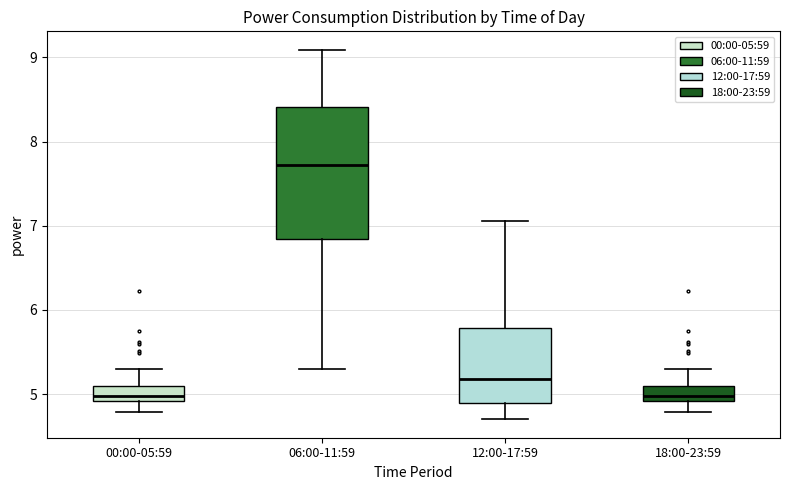

Reading left to right, transcribe this box plot: for each box, give where its median line is, the range the box spans, and where its two whiskers end, as read against the y-axis. The values are not printed on the chart, so give them approximately, as read against the axis.

00:00-05:59: median 5.0, box 4.9 to 5.1, whiskers 4.8 to 5.3
06:00-11:59: median 7.7, box 6.8 to 8.4, whiskers 5.3 to 9.1
12:00-17:59: median 5.2, box 4.9 to 5.8, whiskers 4.7 to 7.1
18:00-23:59: median 5.0, box 4.9 to 5.1, whiskers 4.8 to 5.3